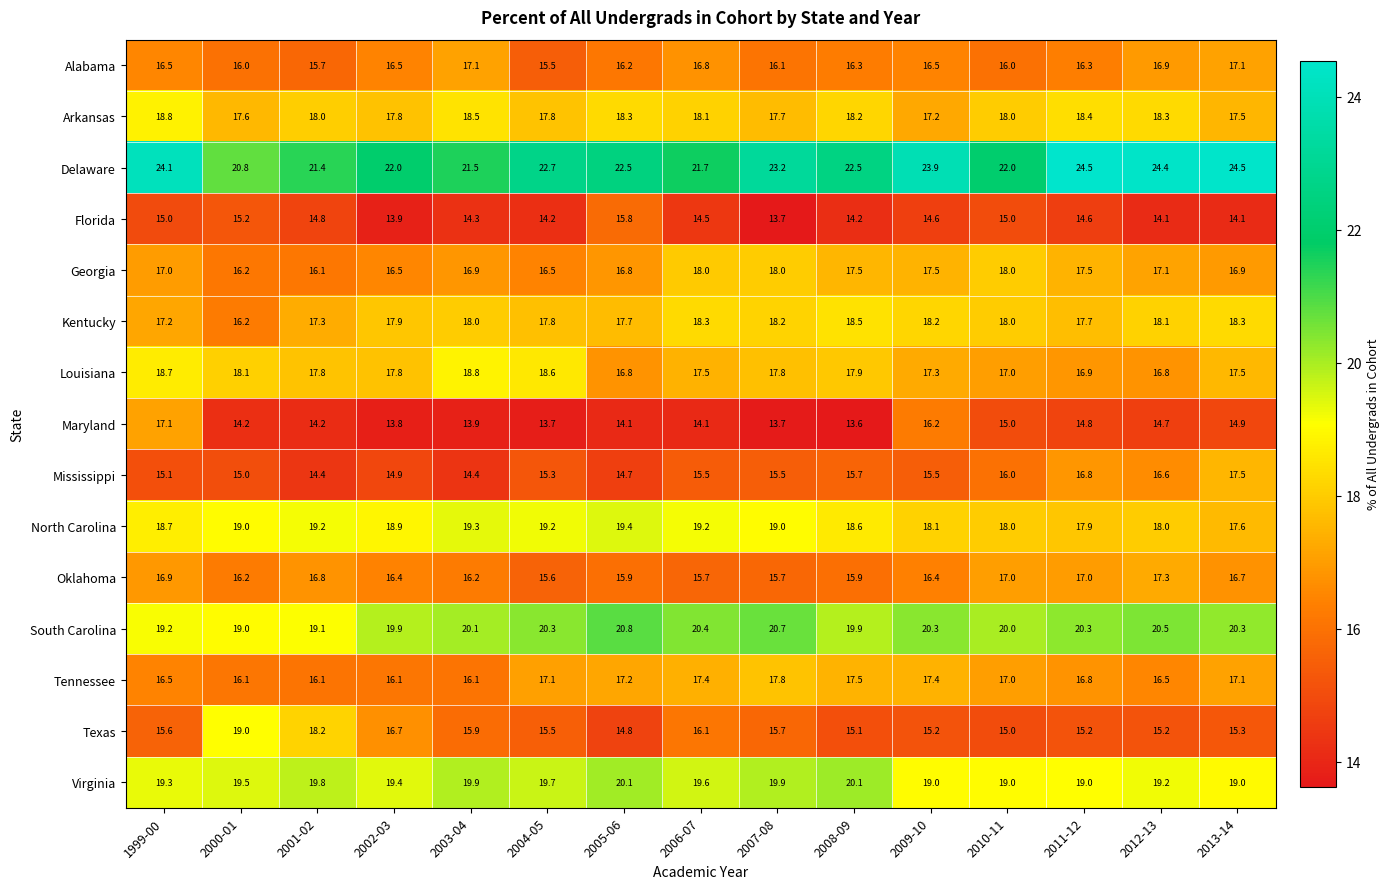

Count the number of data series in this chart.

15